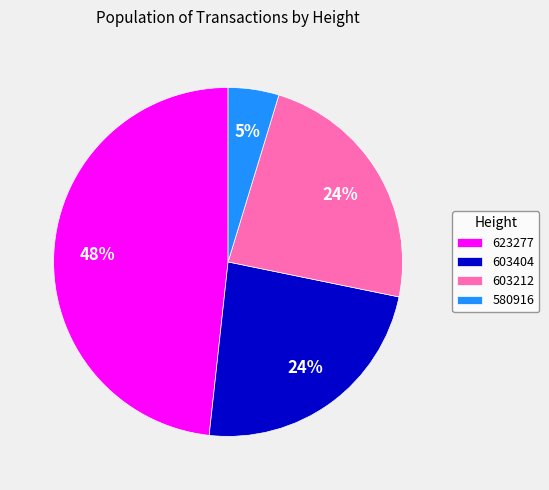

Combined, do 580916 and 603212 account for over 50%?

No